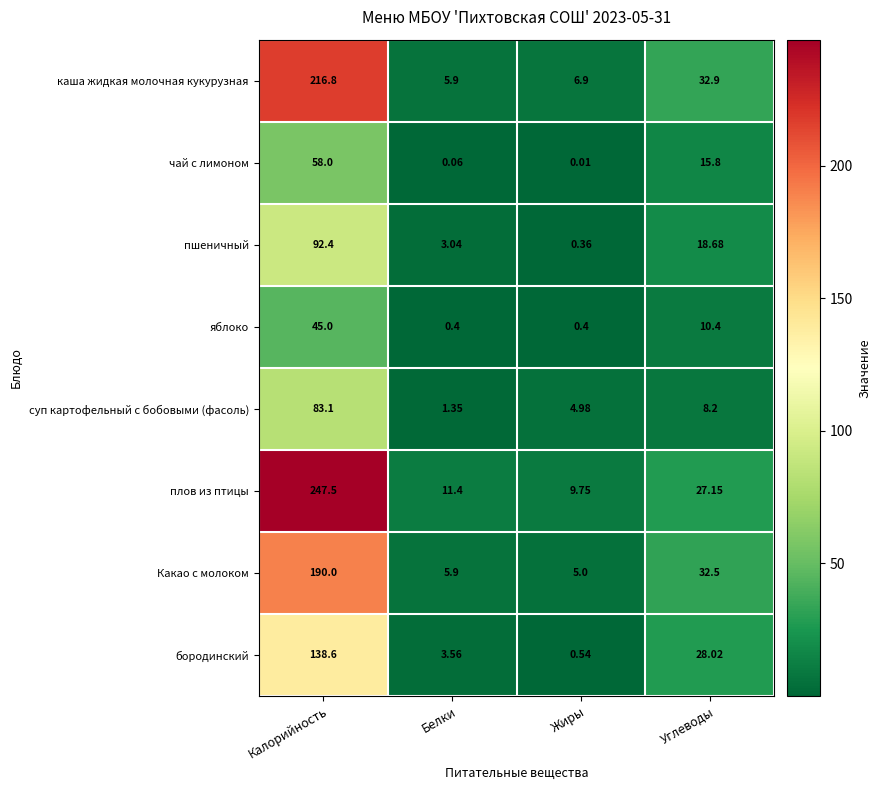

What is the total value across all series at Углеводы?

173.7